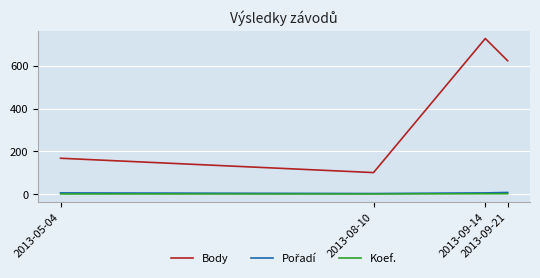

Is the value of Koef. at 2013-08-10 greater than the value of Body at 2013-09-21?

No